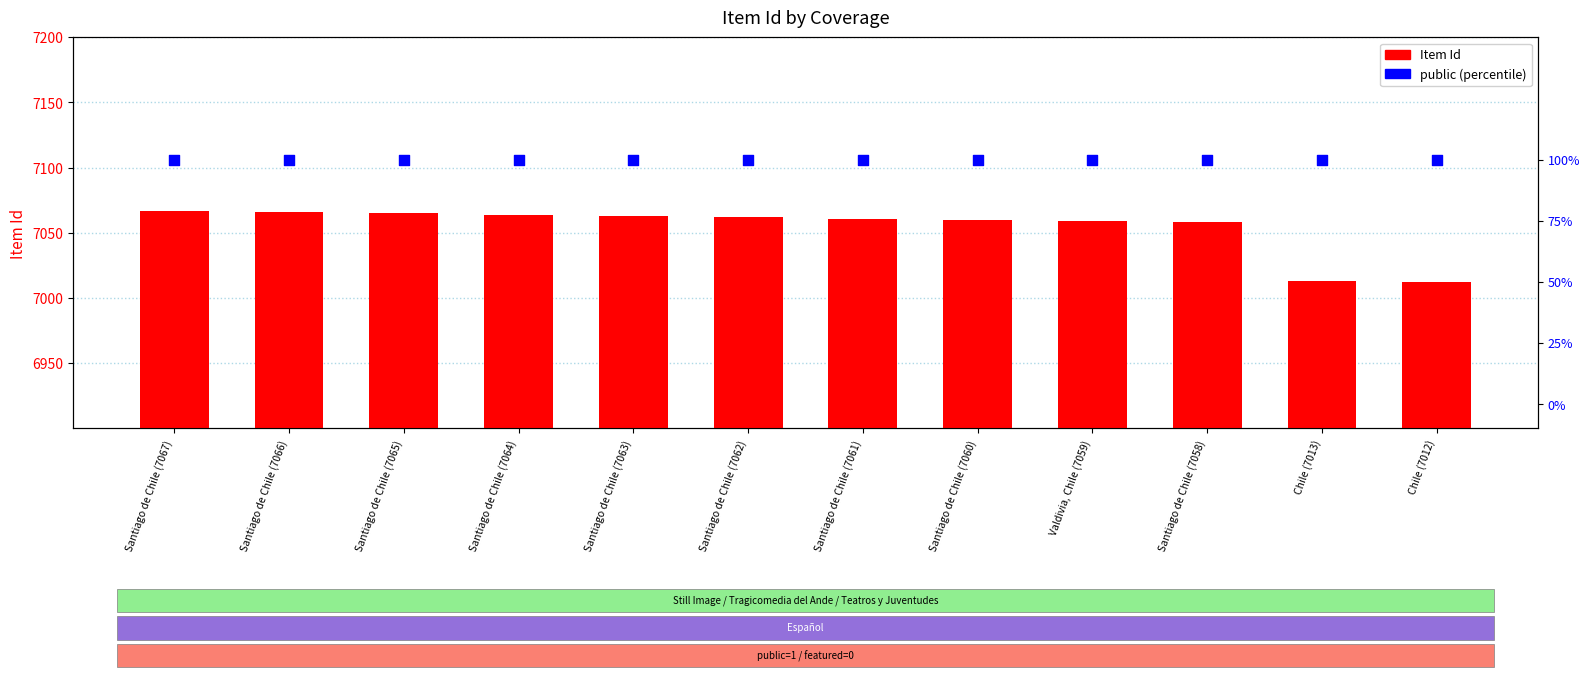

Which series has the largest Y range (max minus min)?

Item Id